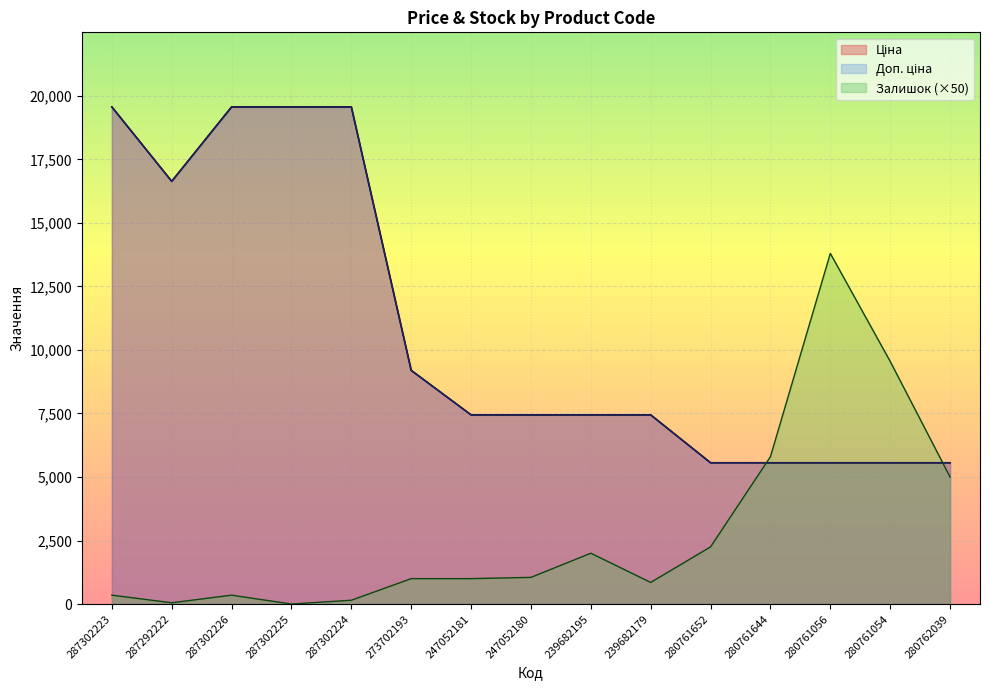

Which has a higher value, 280761056 or 287302224?

287302224